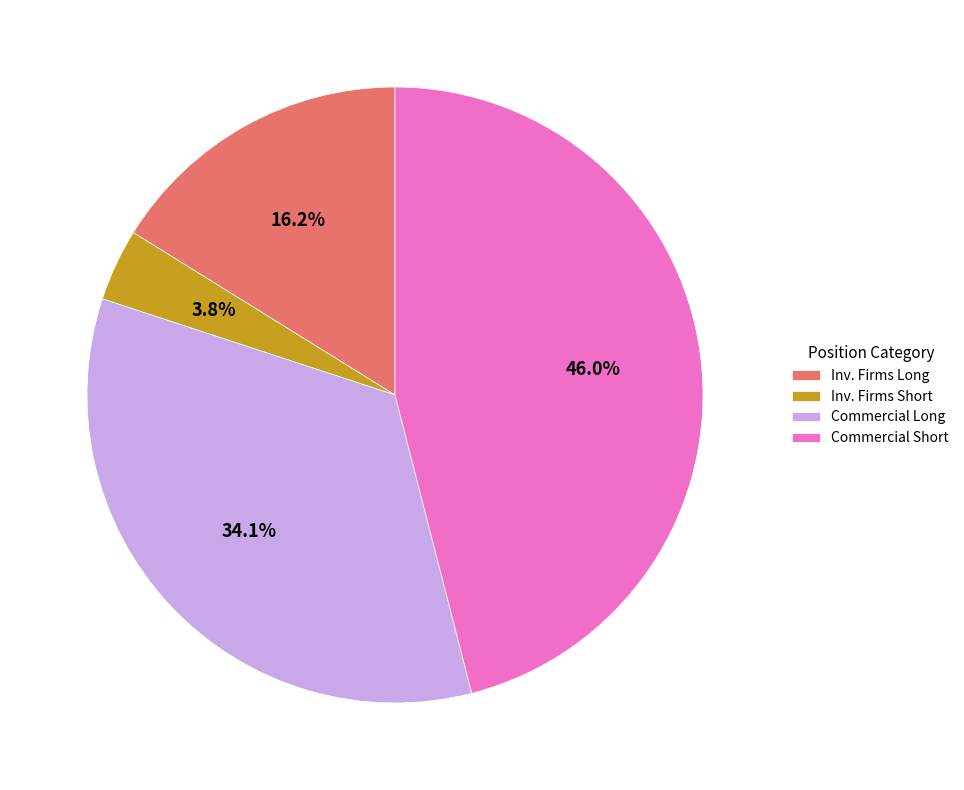

Combined, do Inv. Firms Short and Commercial Long account for over 50%?

No